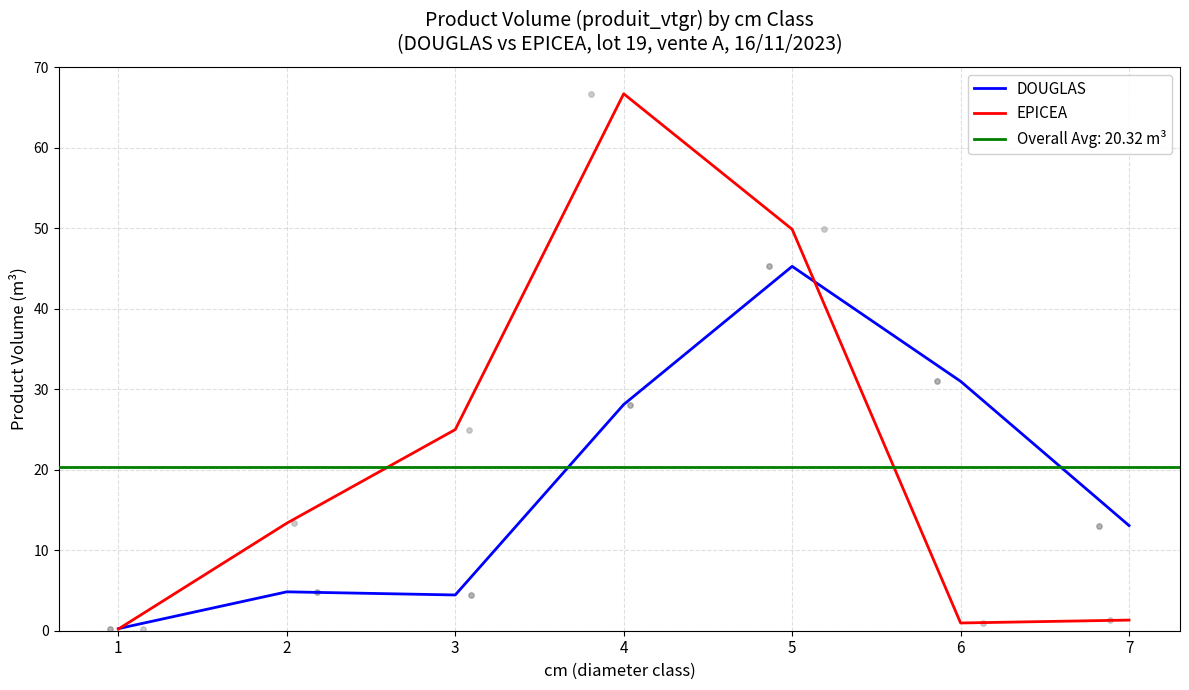

Which series has the widest spread of Y values?

EPICEA